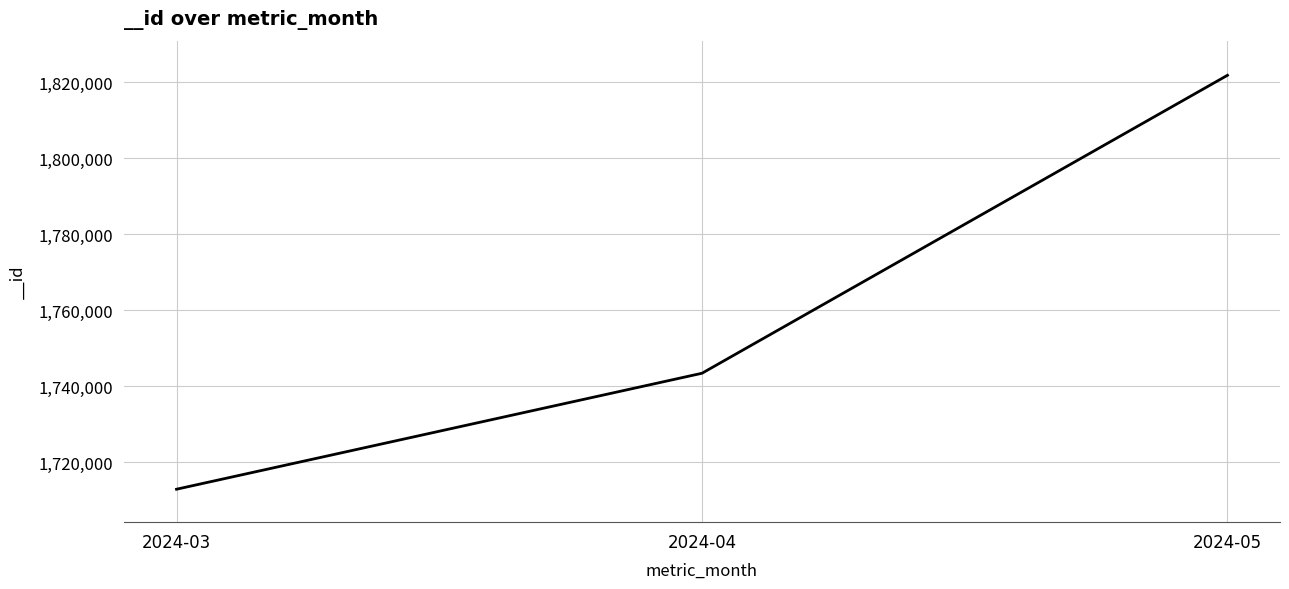

What is the difference between the maximum and minimum values?

108893